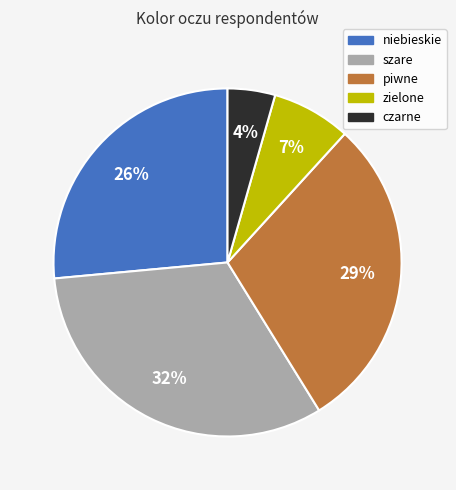

What is the ratio of the value at szare to the value at piwne?

1.1